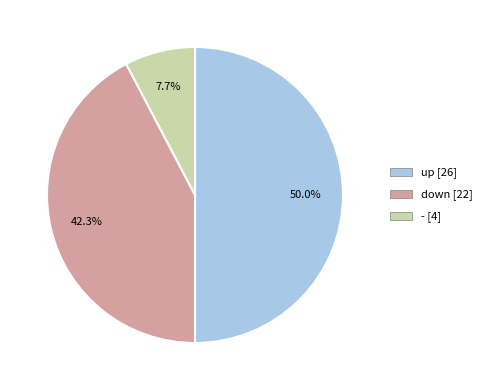

How many slices are in this pie chart?

3